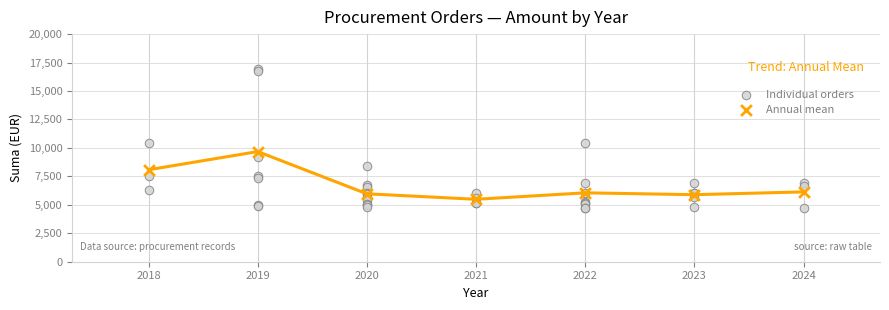

Which series reaches the maximum Y coordinate?

Individual orders